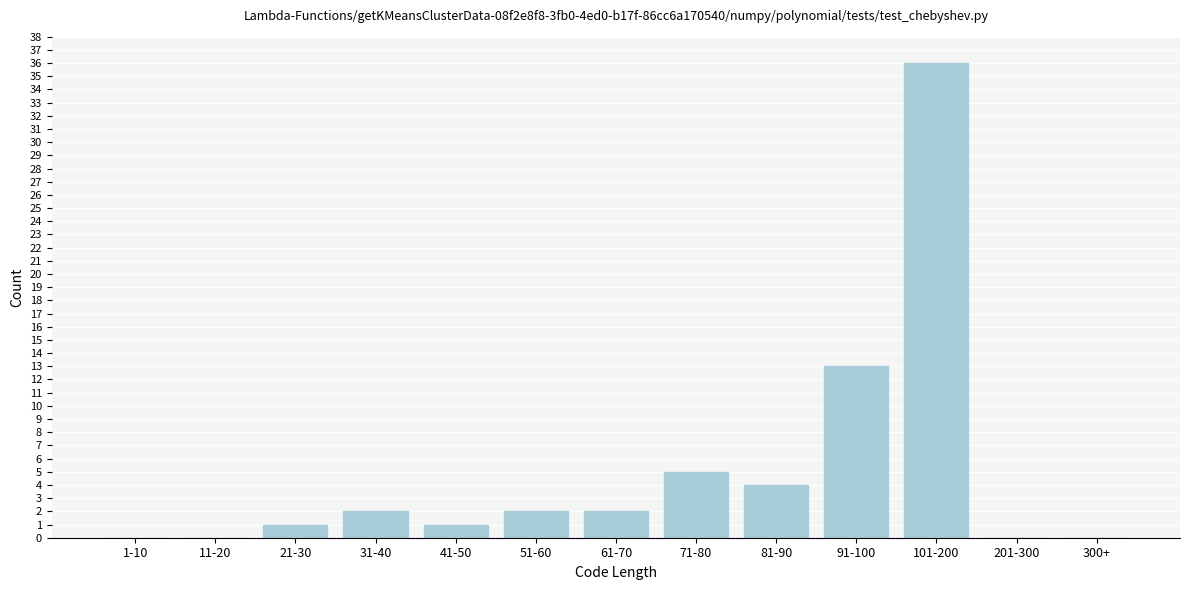

Reading left to right, extract all data points from this chart.

1-10=0	11-20=0	21-30=1	31-40=2	41-50=1	51-60=2	61-70=2	71-80=5	81-90=4	91-100=13	101-200=36	201-300=0	300+=0